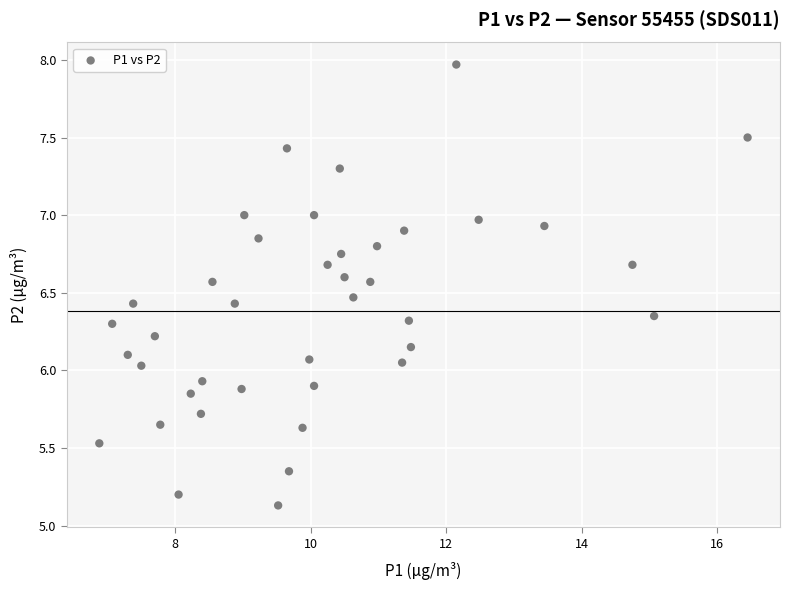

What is the range of Y values (max minus min)?

2.8